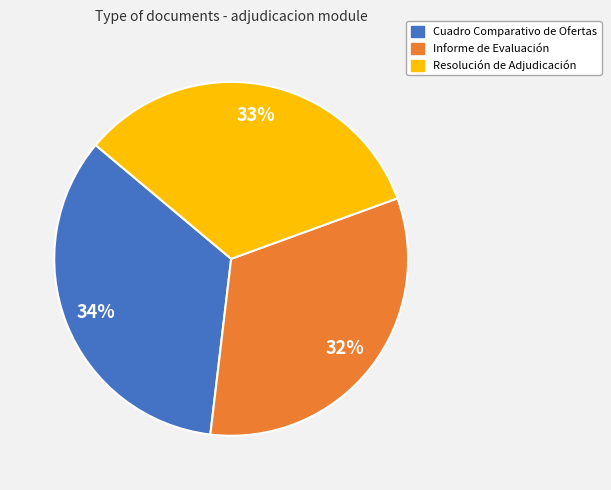

Which category has the smallest portion of the pie?

Informe de Evaluación